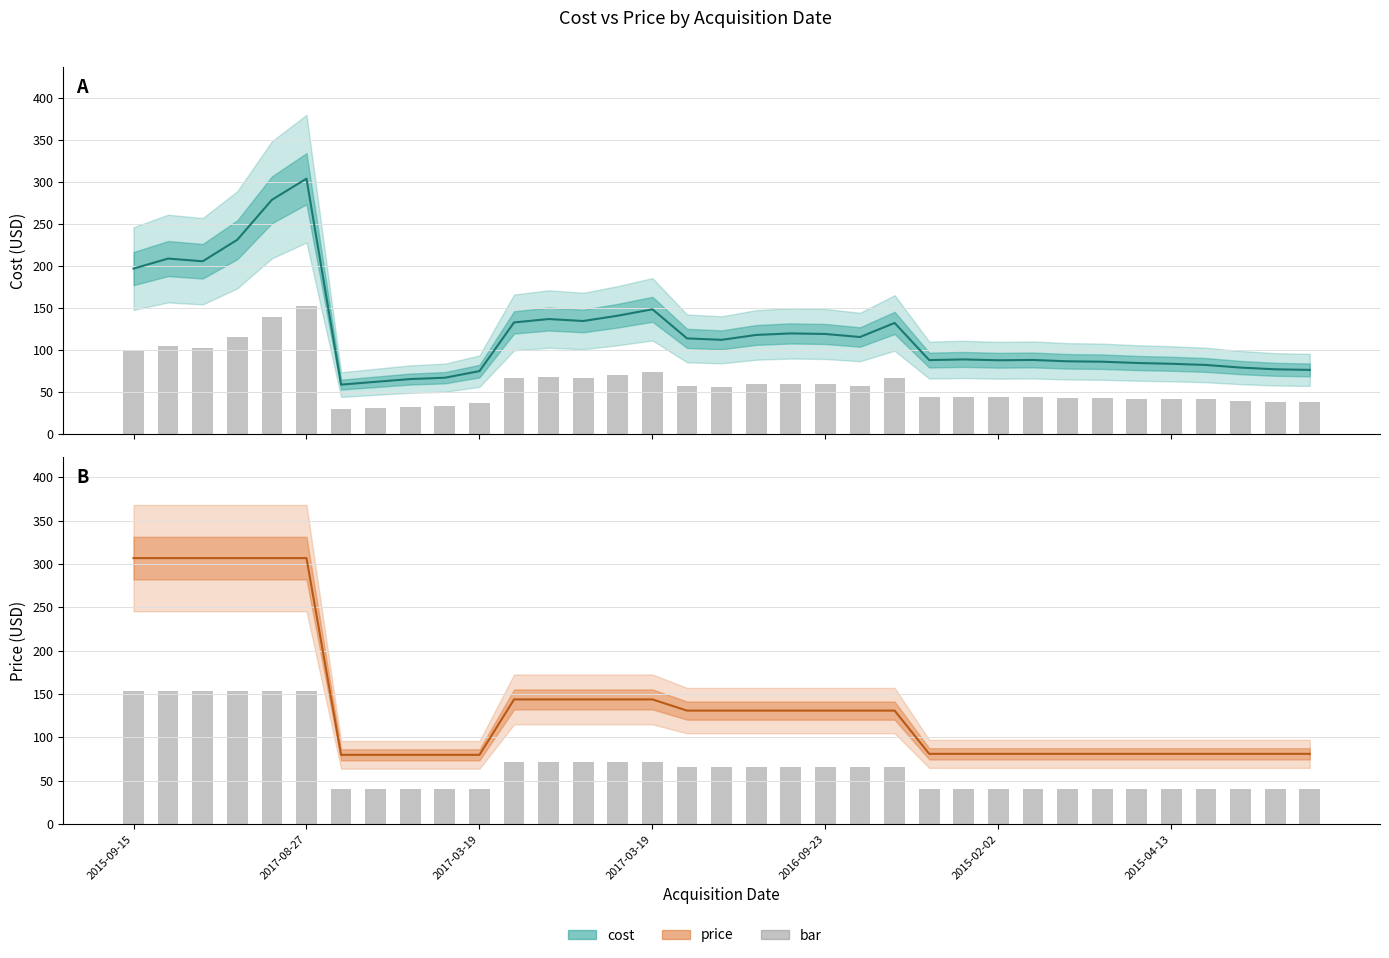

True or false: cost (bar) has a value of 44.7 at 13.

False